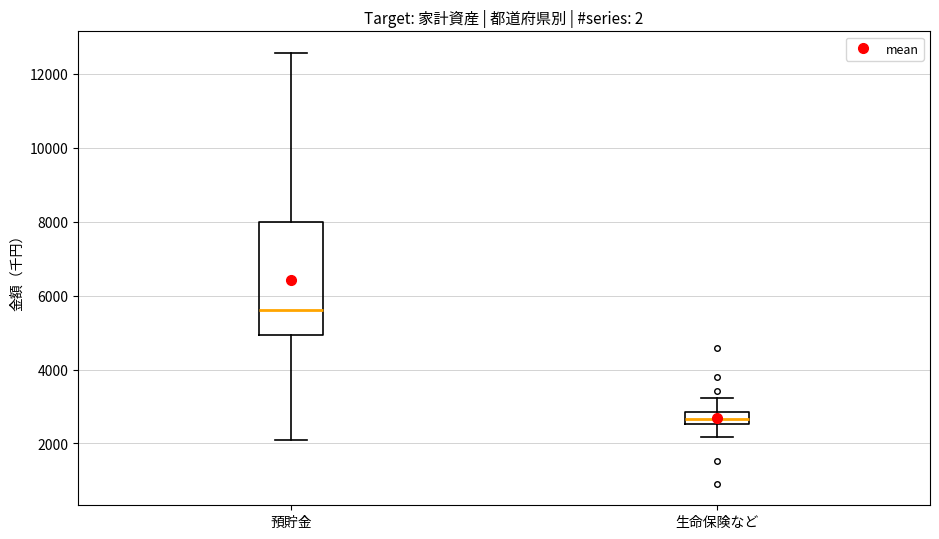

Reading left to right, transcribe this box plot: for each box, give where its median line is, the range the box spans, and where its two whiskers end, as read against the y-axis. The values are not printed on the chart, so give them approximately, as read against the axis.

預貯金: median 5600, box 5000 to 8000, whiskers 2200 to 12600
生命保険など: median 2600 (inside the box), box 2600 to 2800, whiskers 2200 to 3200